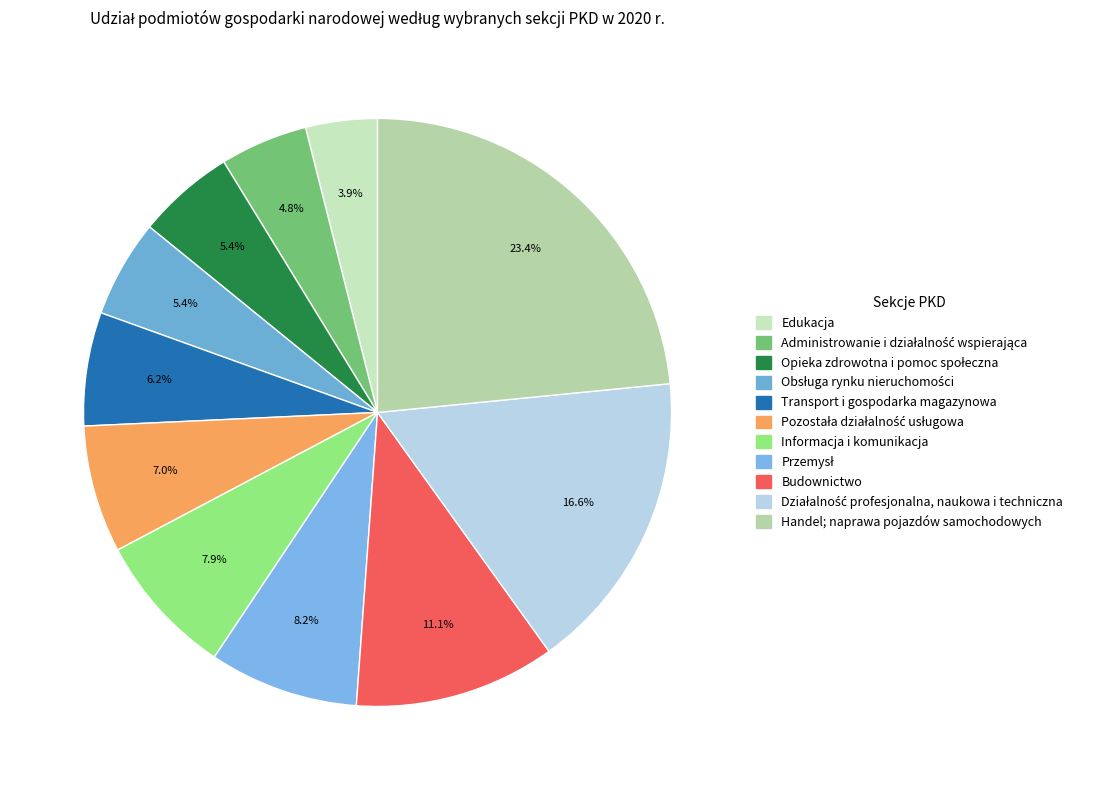

Which category has the smallest portion of the pie?

Edukacja